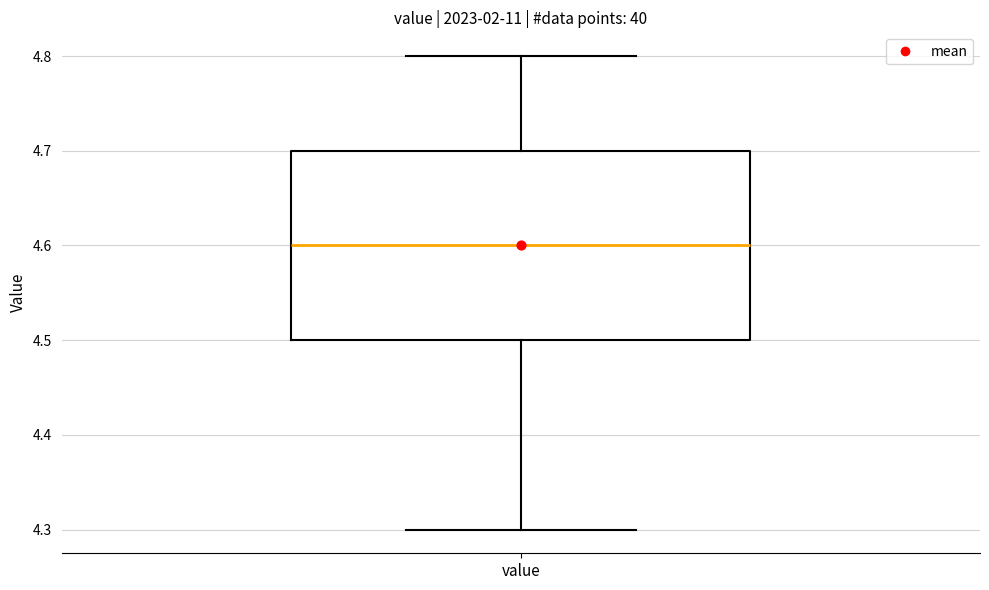

Transcribe this box plot: give where the median line is, the range the box spans, and where the two whiskers end, as read against the y-axis. The values are not printed on the chart, so give them approximately, as read against the axis.

median 4.6, box 4.5 to 4.7, whiskers 4.3 to 4.8